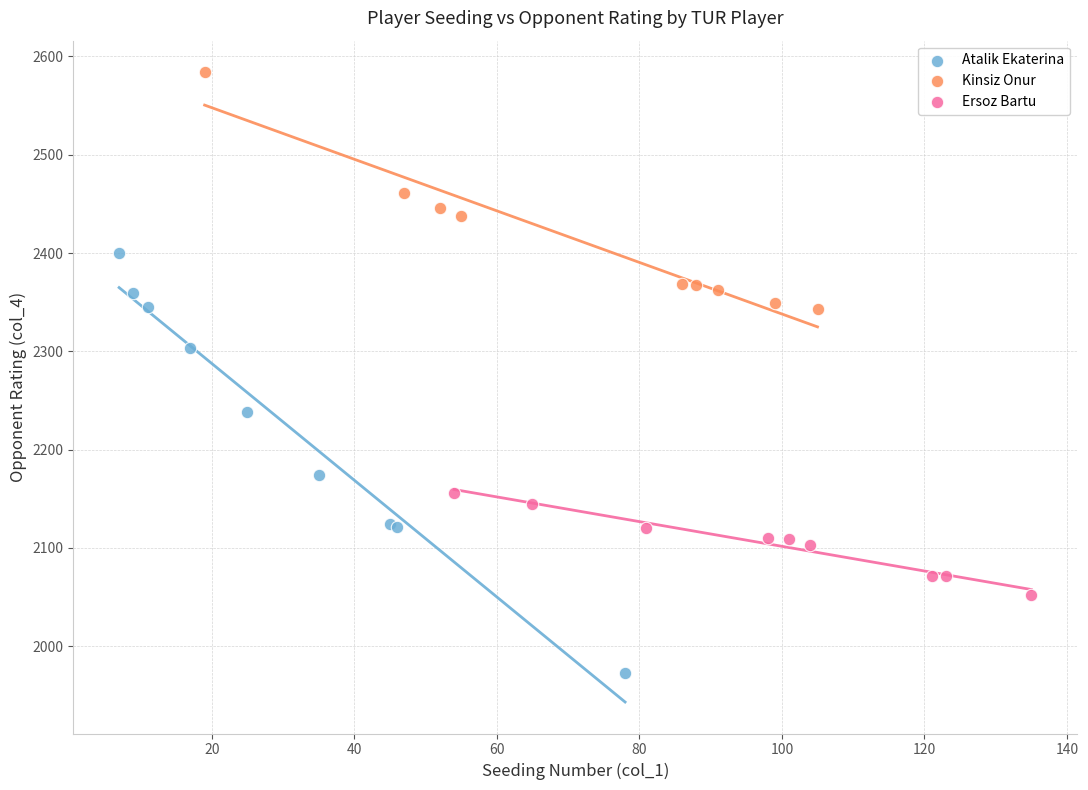

Which series reaches the maximum Y coordinate?

Kinsiz Onur